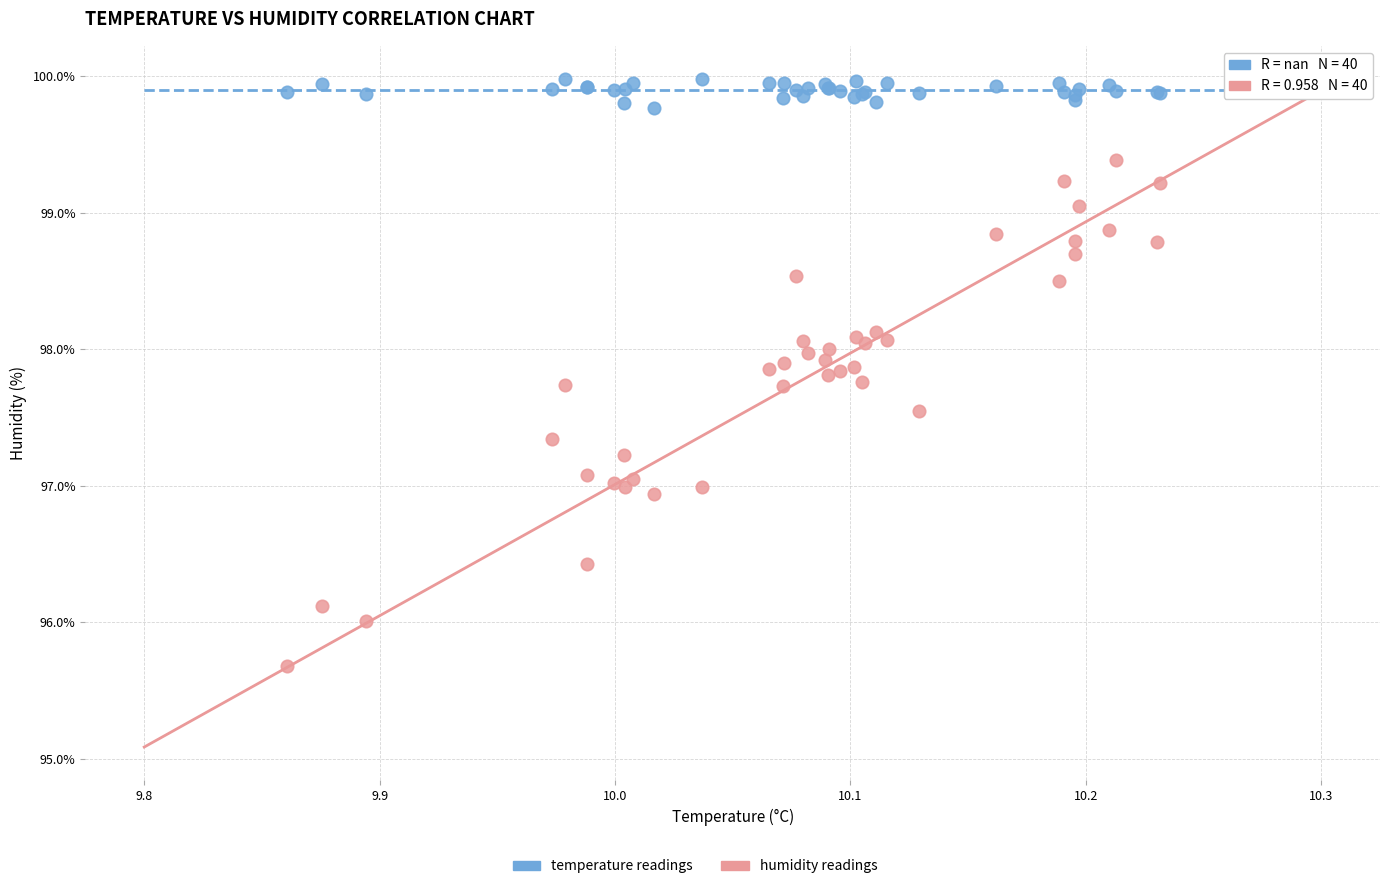

What is the X range (max minus min) for the scatter plot?

0.4